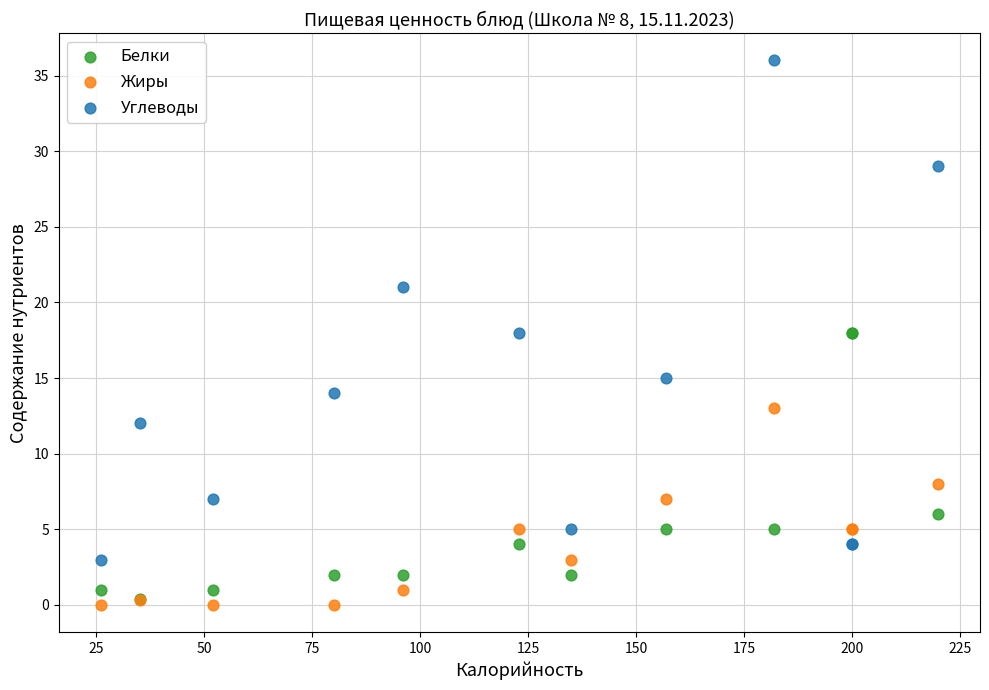

Which series reaches the minimum Y coordinate?

Жиры